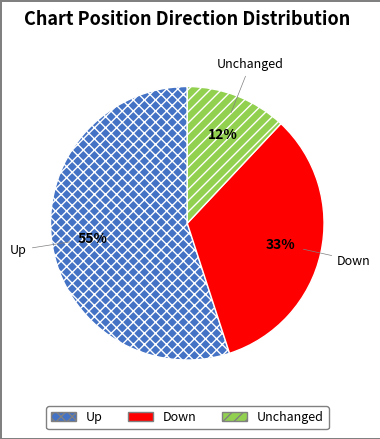

How many slices are in this pie chart?

3